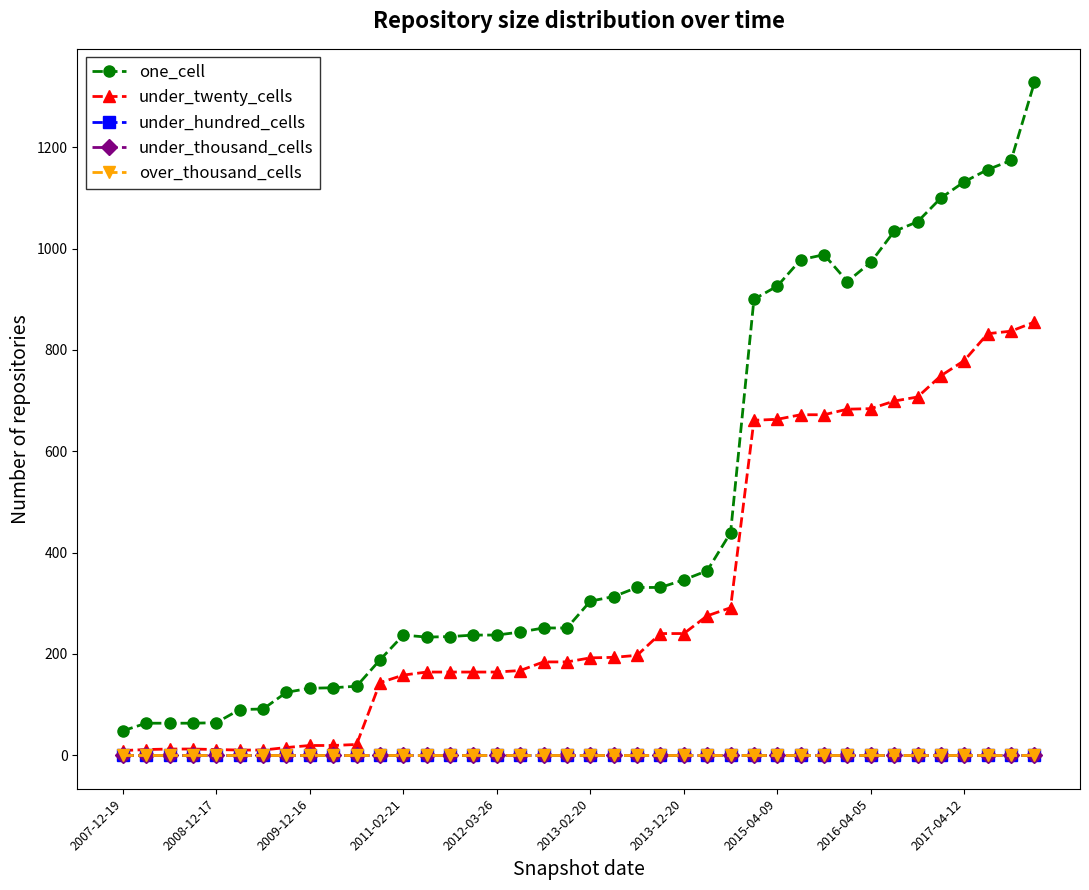

What is the greatest value displayed?

1328